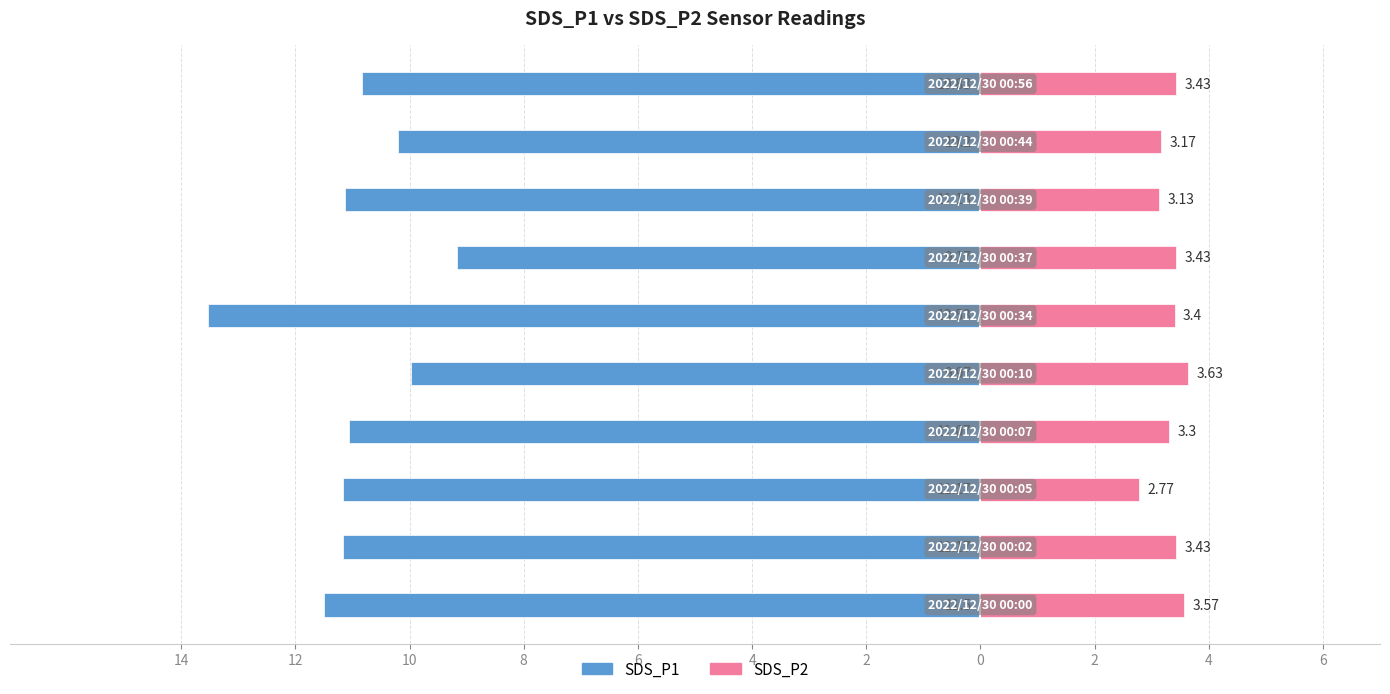

Reading left to right, what are all the values shown in this chart?

SDS_P1: 14=-11.5	12=-11.2	10=-11.2	8=-11.1	6=-10.0	4=-13.5	2=-9.2	0=-11.1	2=-10.2	4=-10.8
SDS_P2: 14=3.6	12=3.4	10=2.8	8=3.3	6=3.6	4=3.4	2=3.4	0=3.1	2=3.2	4=3.4